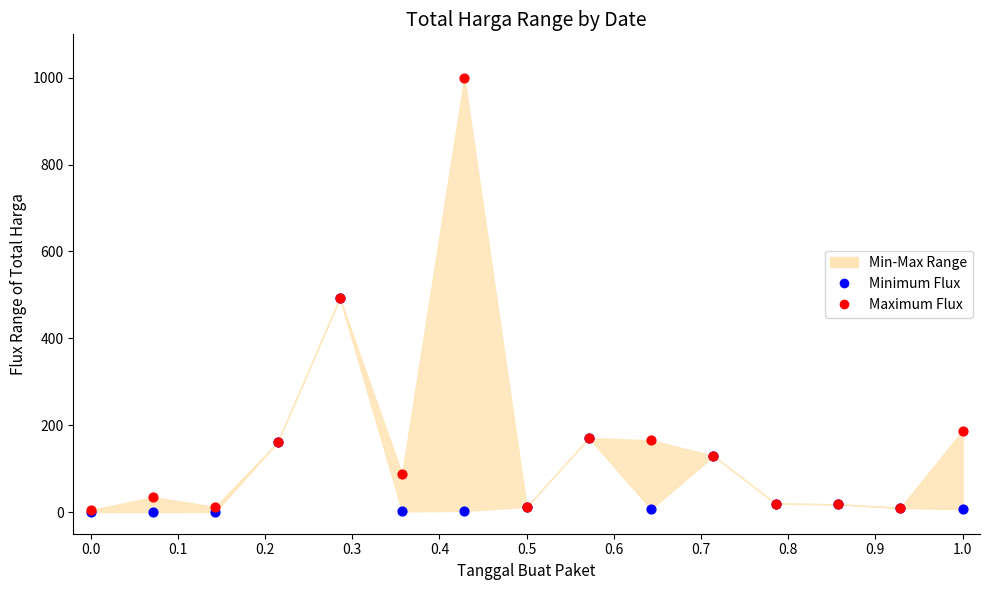

In the Minimum Flux series, what Y value is closest to 246?

170.4